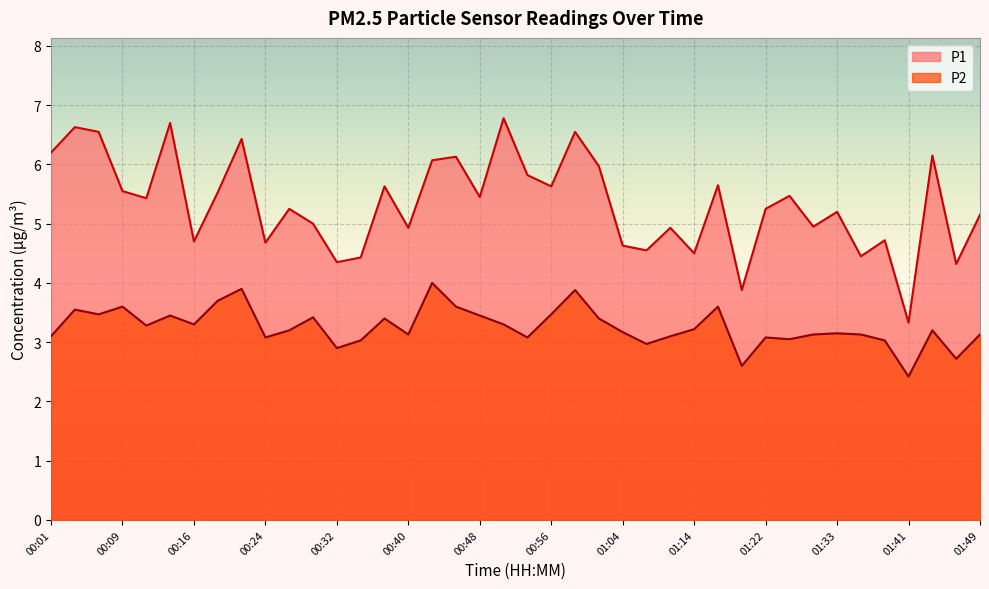

Count the number of categories in the chart.

40